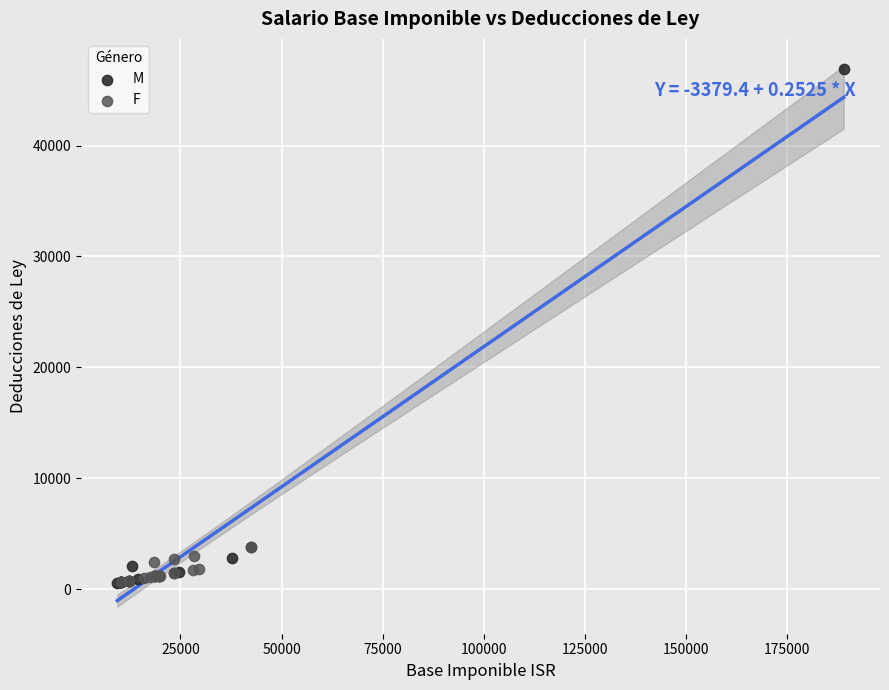

Which series reaches the maximum Y coordinate?

M